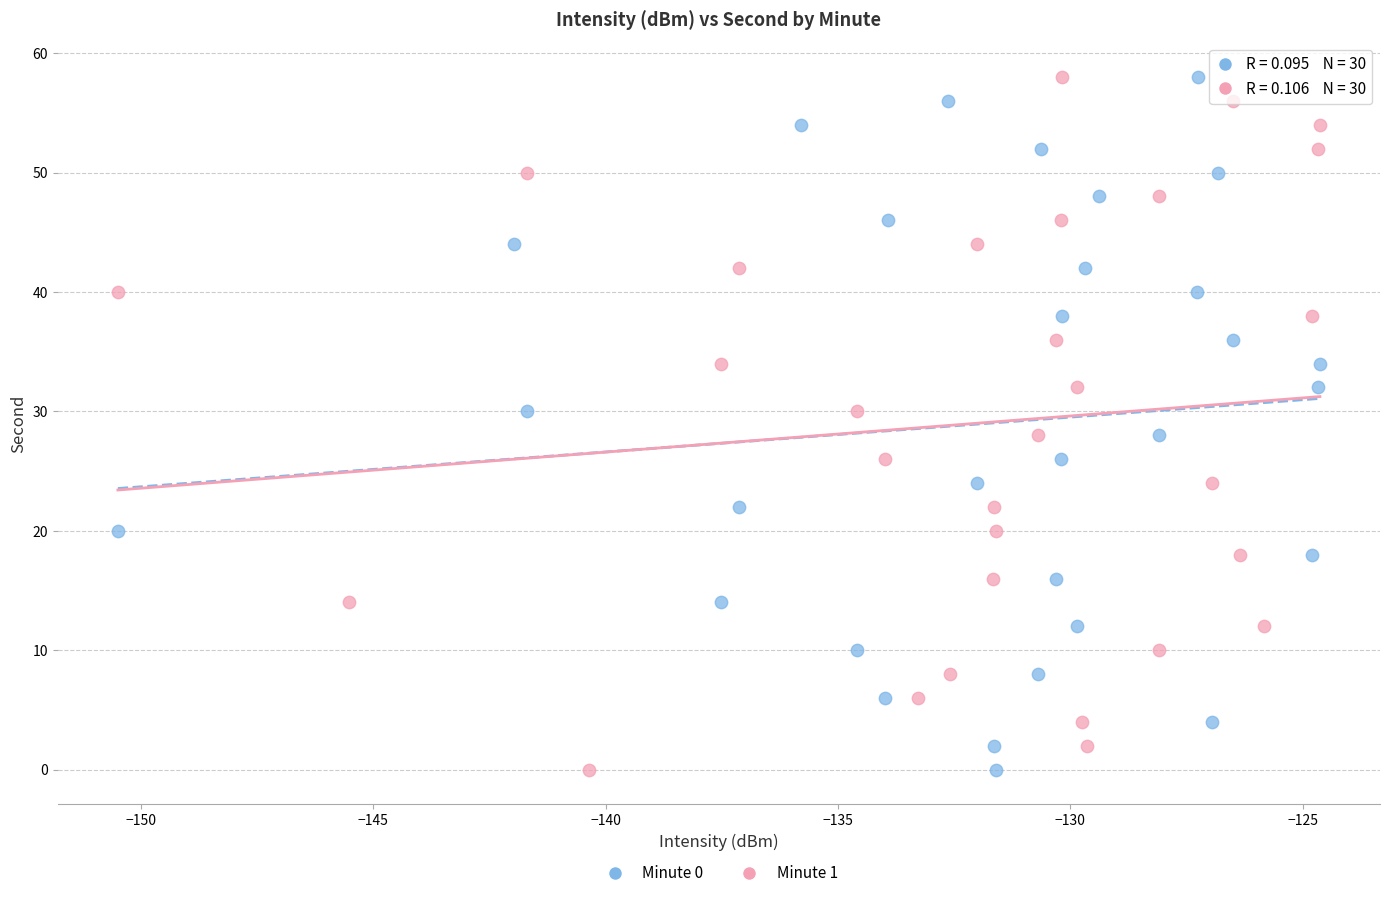

What are all the series names shown in the legend?

Minute 0, Minute 1